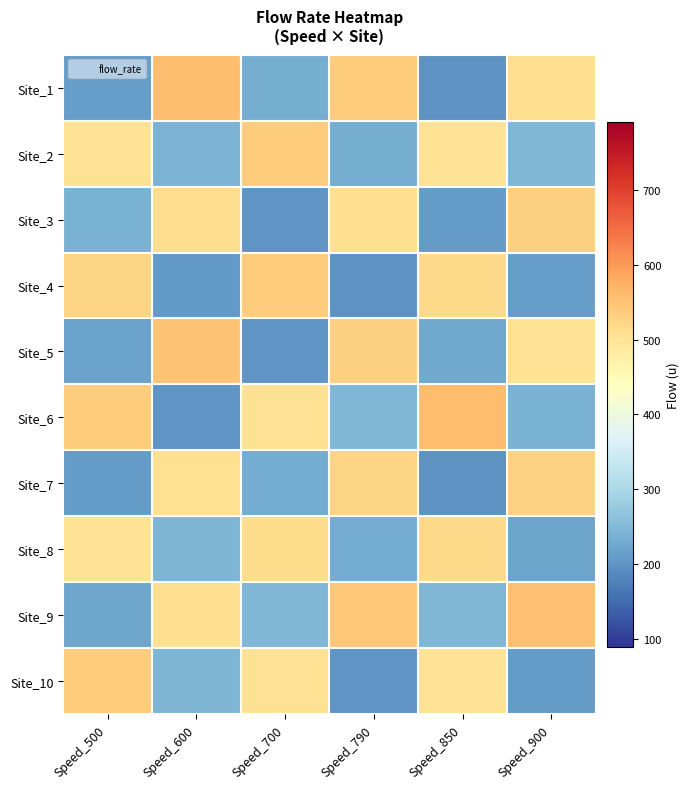

Between Speed_790 and Speed_850, which is larger?

Speed_790